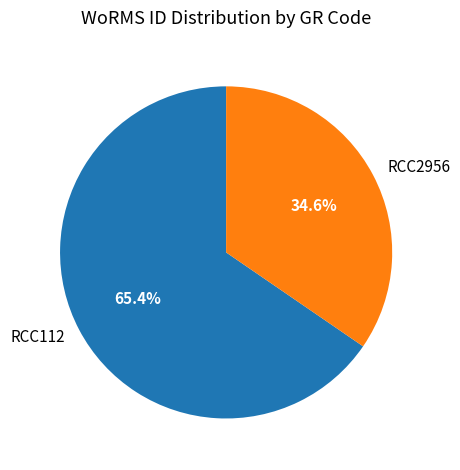

How many segments does this pie chart have?

2